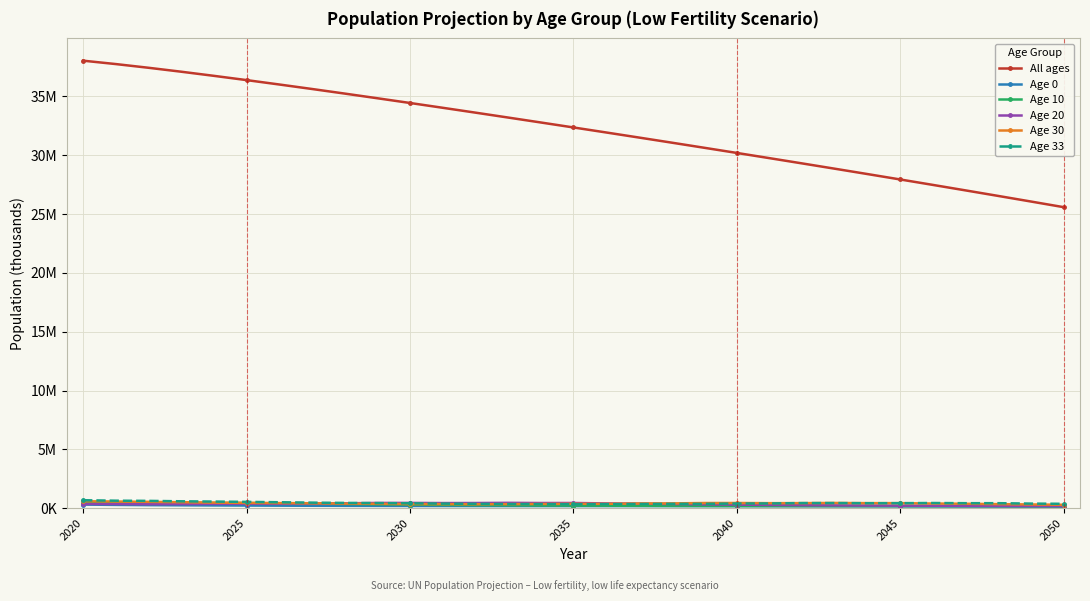

Is this an area chart (filled region under the line)?

No